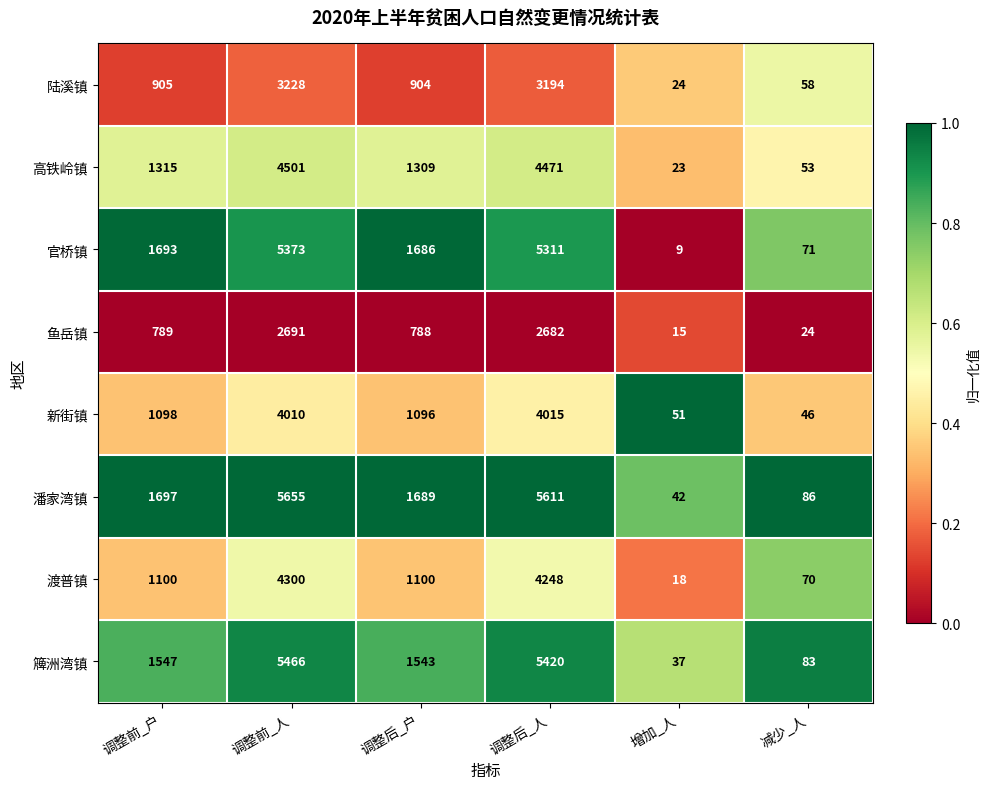

What is the average value of the 簰洲湾镇 series?

2349